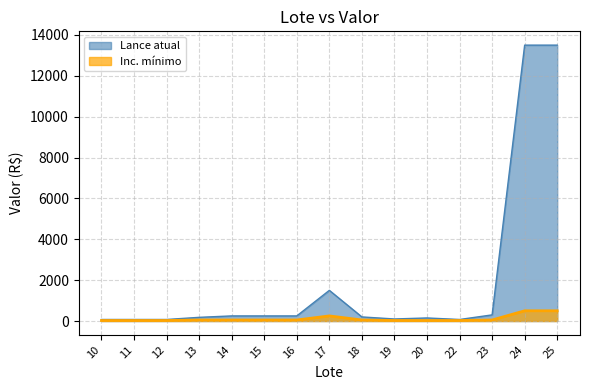

Which series has the largest total across all categories?

Lance atual